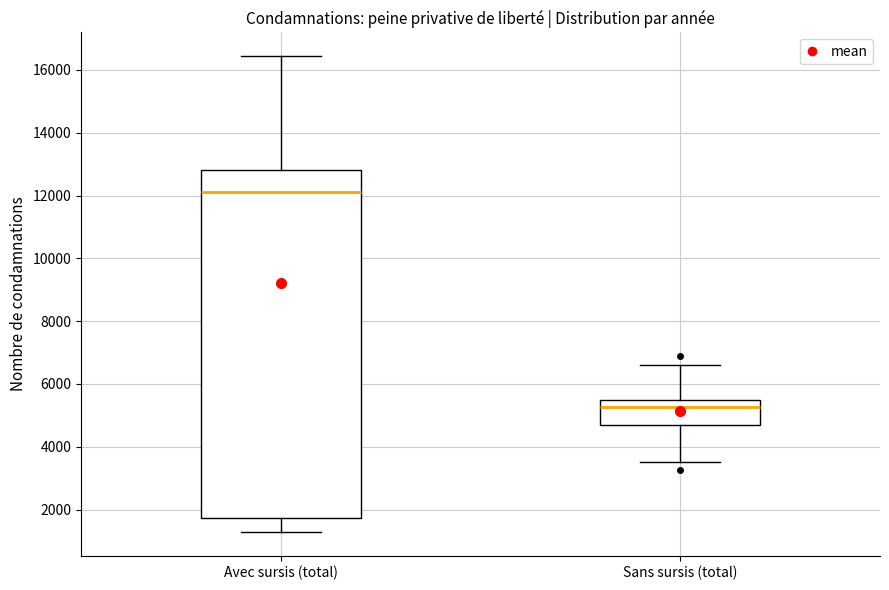

Where does the lower whisker of the box for Sans sursis (total) end on the y-axis? The values are not printed on the chart, so give them approximately, as read against the axis.

3600